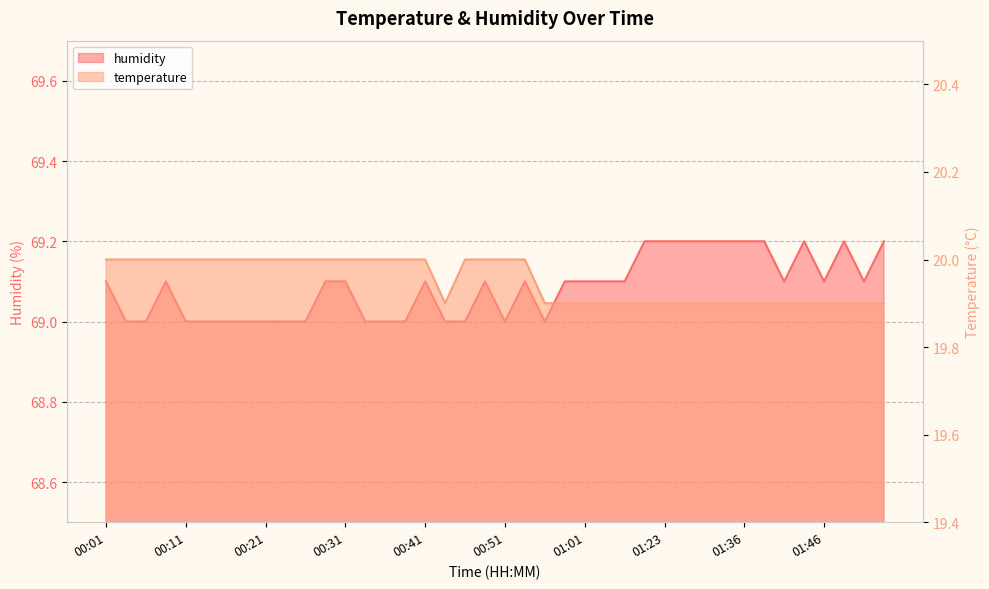

What is the label of the 30th point from the right?

00:26